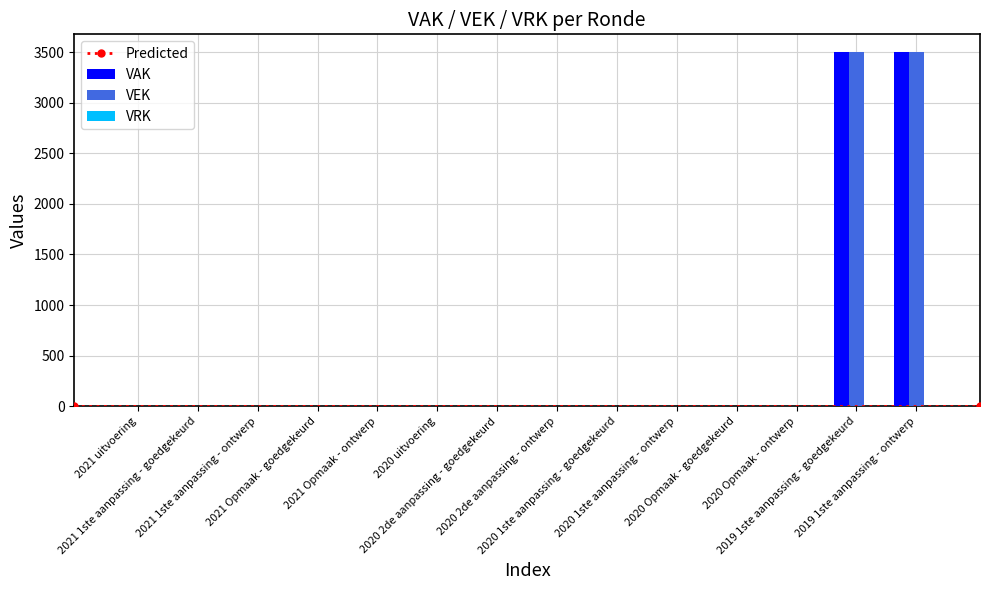

Reading left to right, list all the values displayed in this chart.

VAK: 0	0	0	0	0	0	0	0	0	0	0	0	3500	3500
VEK: 0	0	0	0	0	0	0	0	0	0	0	0	3500	3500